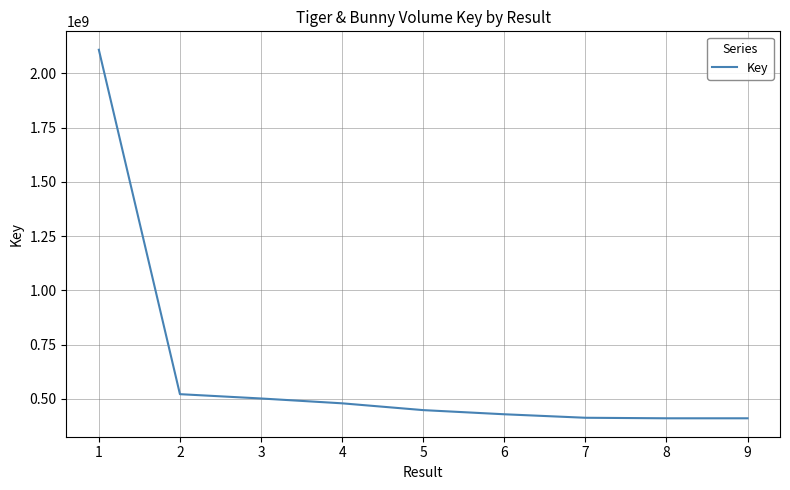

What is the greatest value displayed?

2108568746